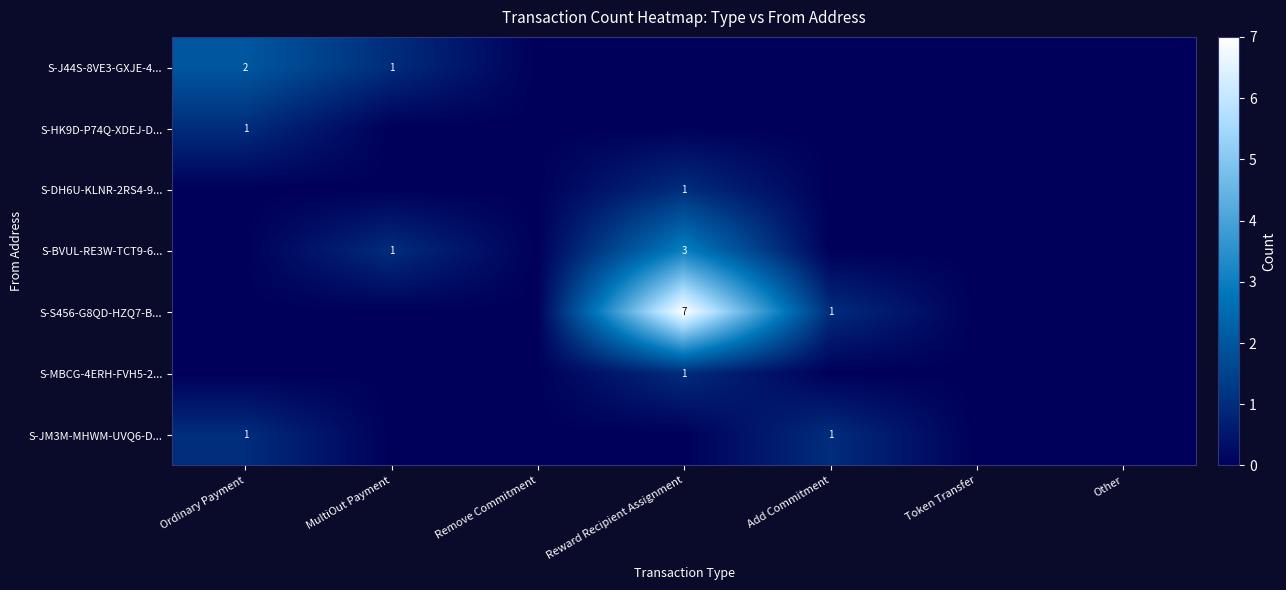

Rank the categories by S-BVUL-RE3W-TCT9-6... value from highest to lowest.

Reward Recipient Assignment, MultiOut Payment, Ordinary Payment, Remove Commitment, Add Commitment, Token Transfer, Other